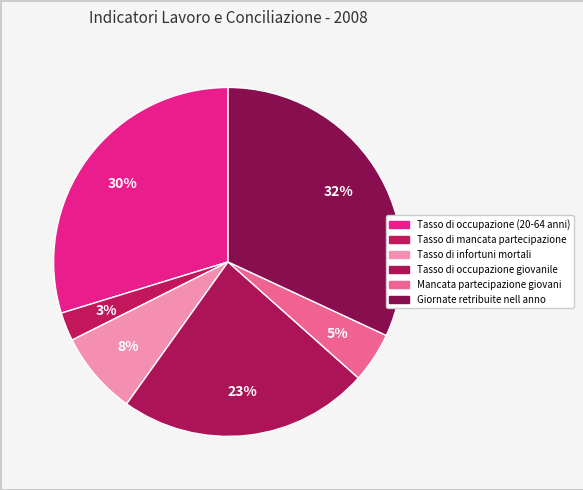

Count the number of slices in the pie.

6